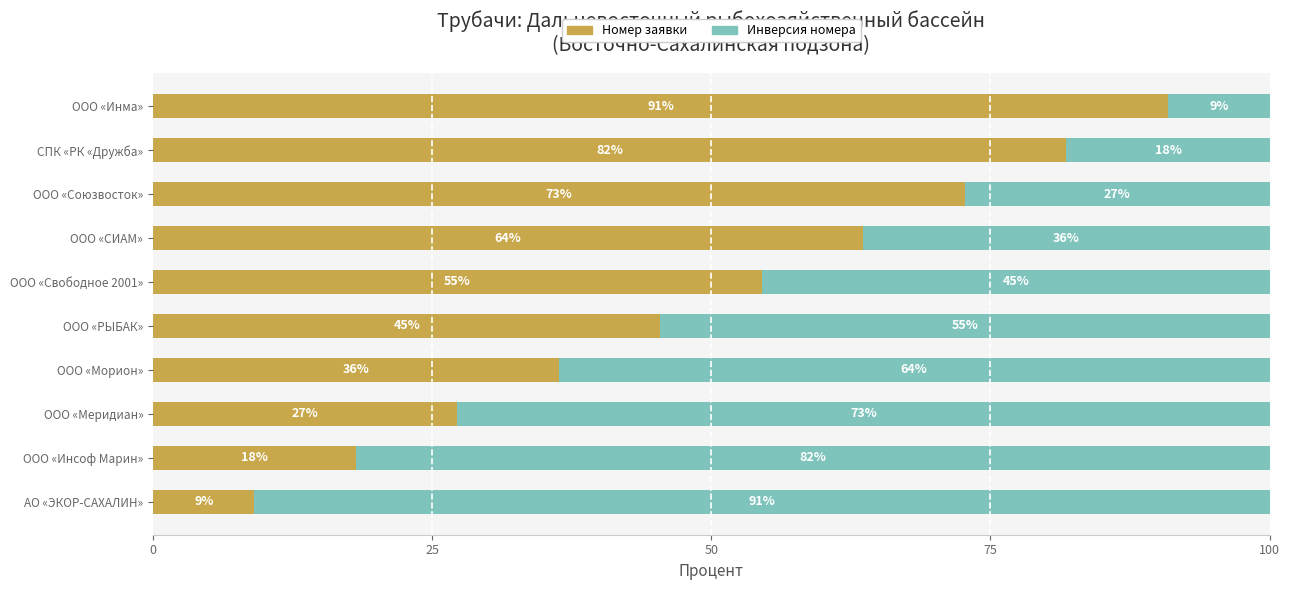

What are all the series names shown in the legend?

Номер заявки, Инверсия номера